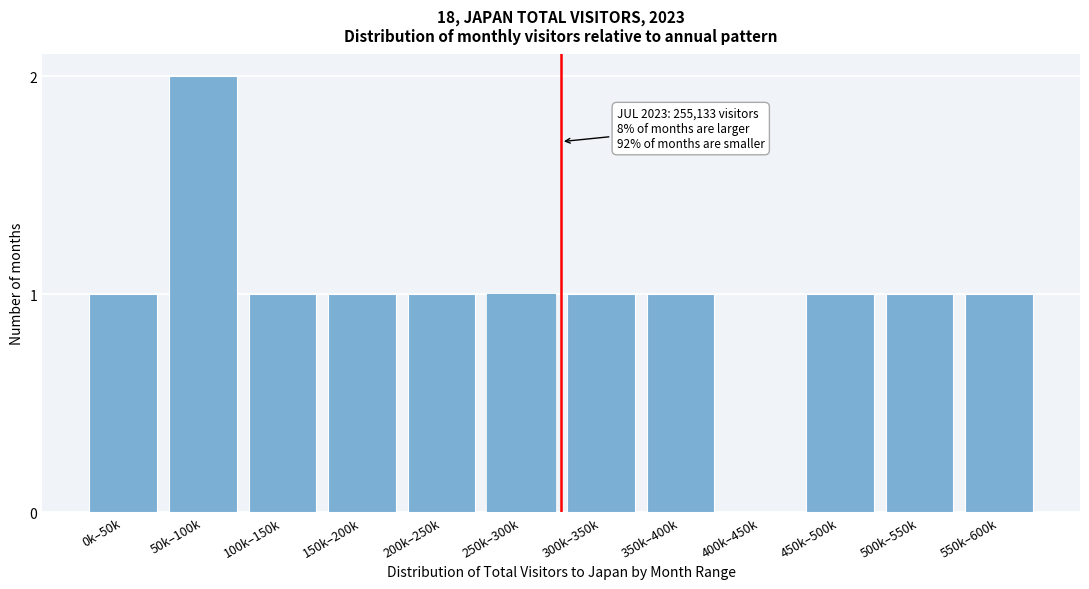

Reading left to right, list all the values displayed in this chart.

0k–50k=1	50k–100k=2	100k–150k=1	150k–200k=1	200k–250k=1	250k–300k=1	300k–350k=1	350k–400k=1	400k–450k=0	450k–500k=1	500k–550k=1	550k–600k=1